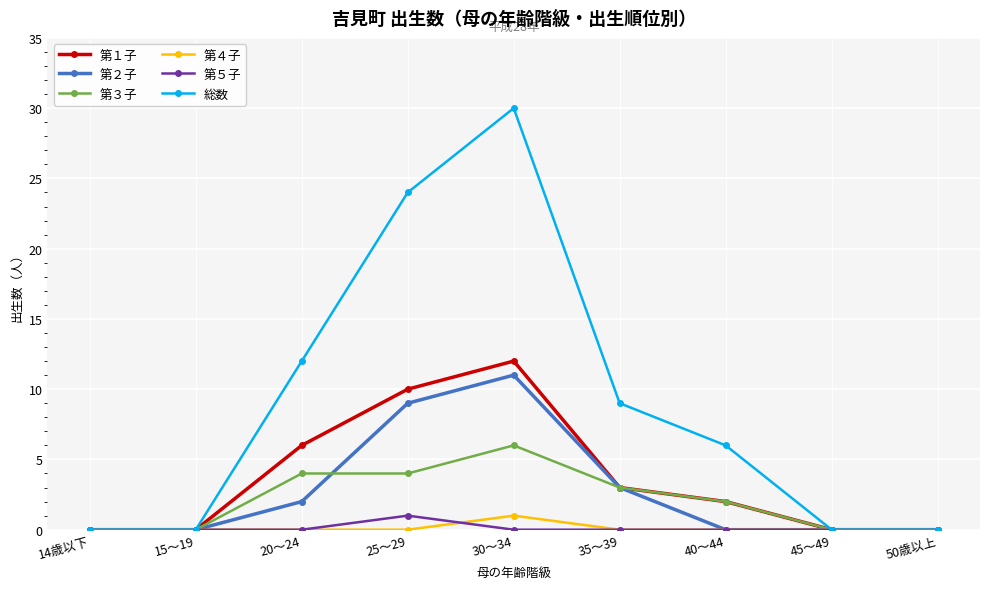

Which series has the largest total across all categories?

総数